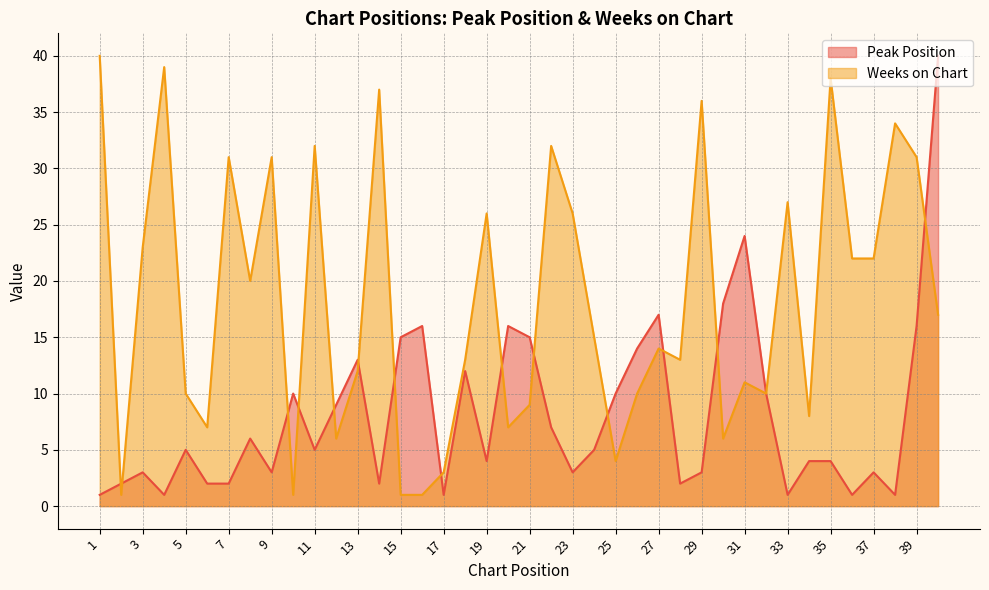

How many distinct data groups are displayed?

2